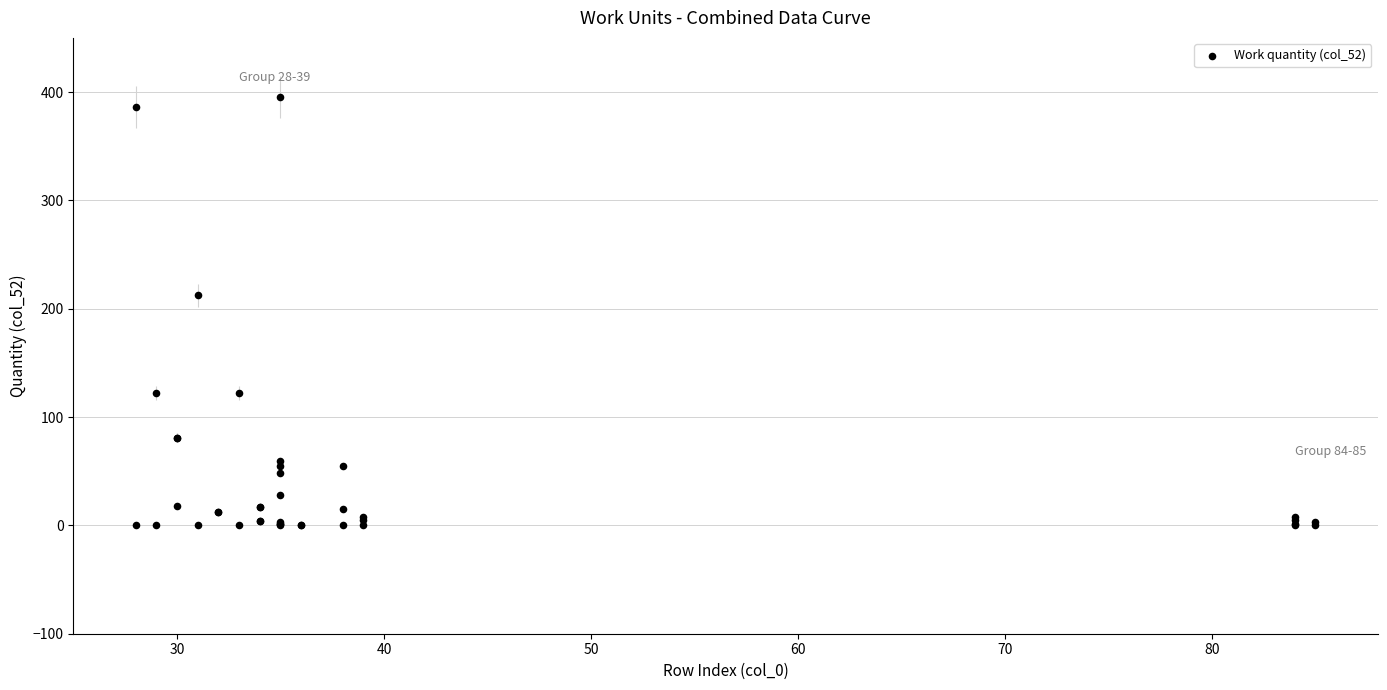

What Y value in the scatter plot is closest to 197?

212.5